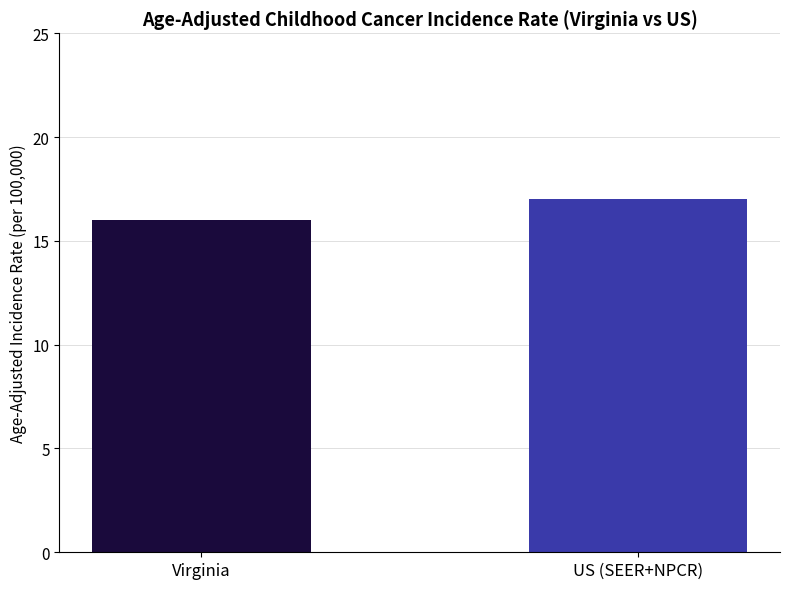

Read the value at Virginia.

16